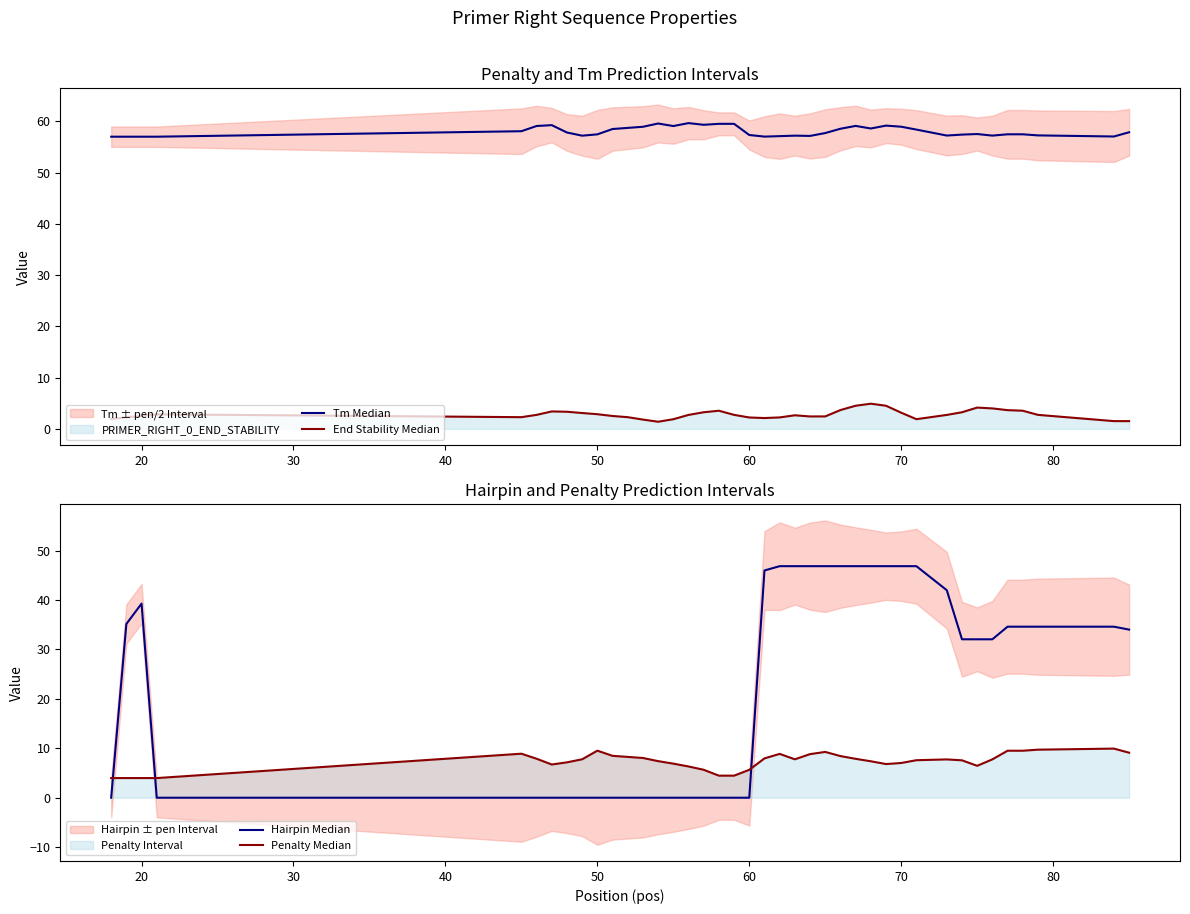

What value does the Tm Median series have at 40?

57.0